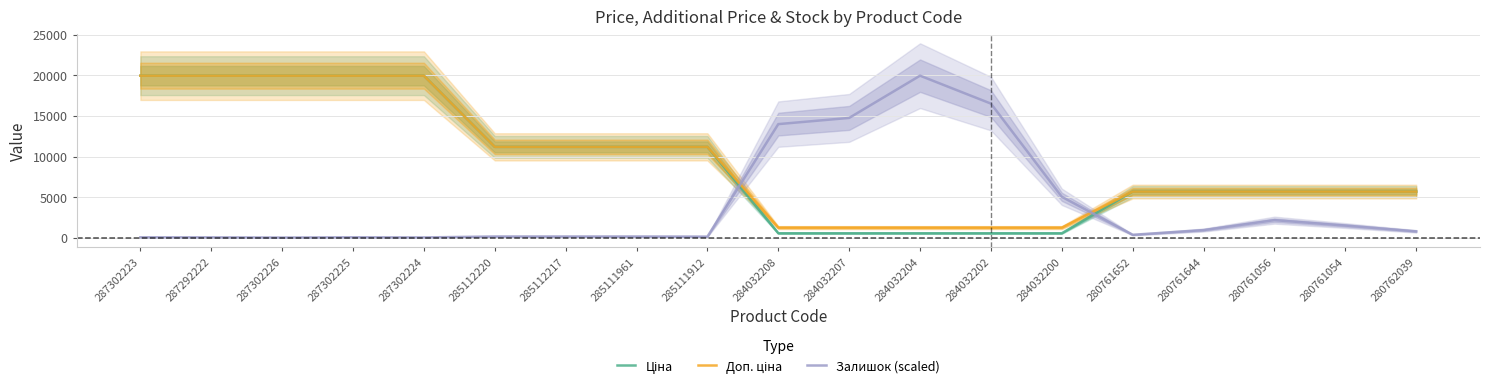

Which category has the lowest value in the Залишок (scaled) series?

287302226